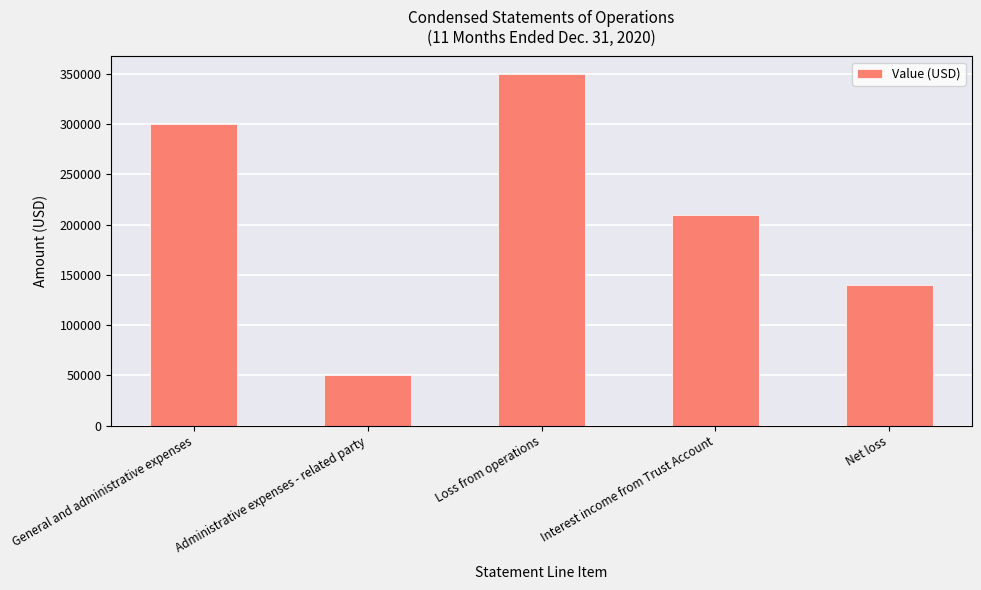

What is the label of the 2nd bar from the right?

Interest income from Trust Account